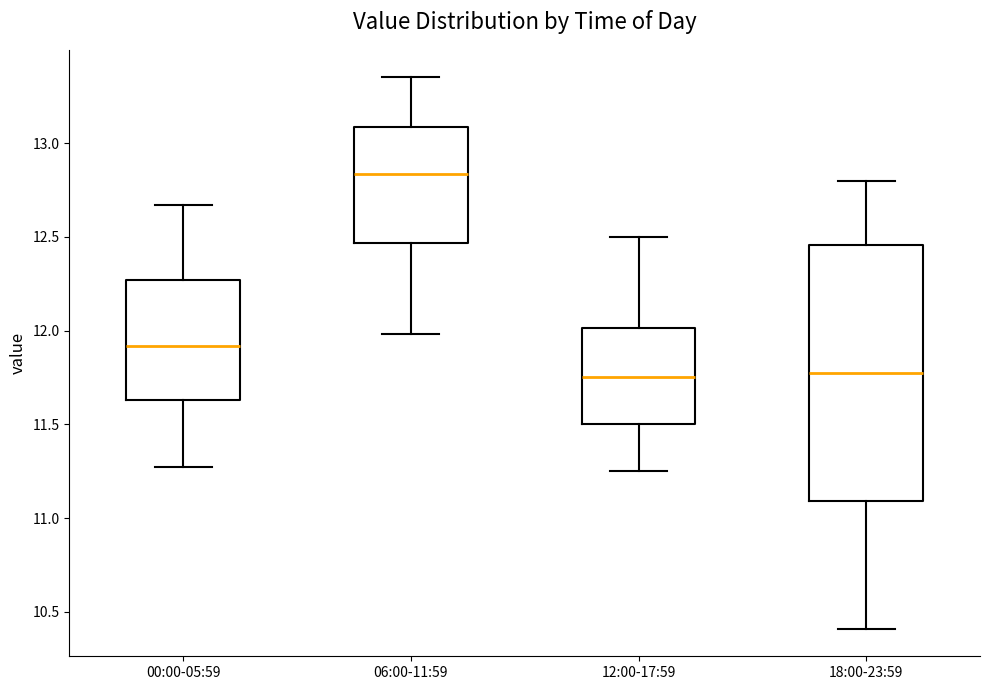

Reading left to right, read every box against the y-axis: the position of its median line, the range the box covers, and the ends of its whiskers. The values are not printed on the chart, so give them approximately, as read against the axis.

00:00-05:59: median 11.90, box 11.65 to 12.25, whiskers 11.25 to 12.65
06:00-11:59: median 12.85, box 12.45 to 13.10, whiskers 12.00 to 13.35
12:00-17:59: median 11.75, box 11.50 to 12.00, whiskers 11.25 to 12.50
18:00-23:59: median 11.80, box 11.10 to 12.45, whiskers 10.40 to 12.80